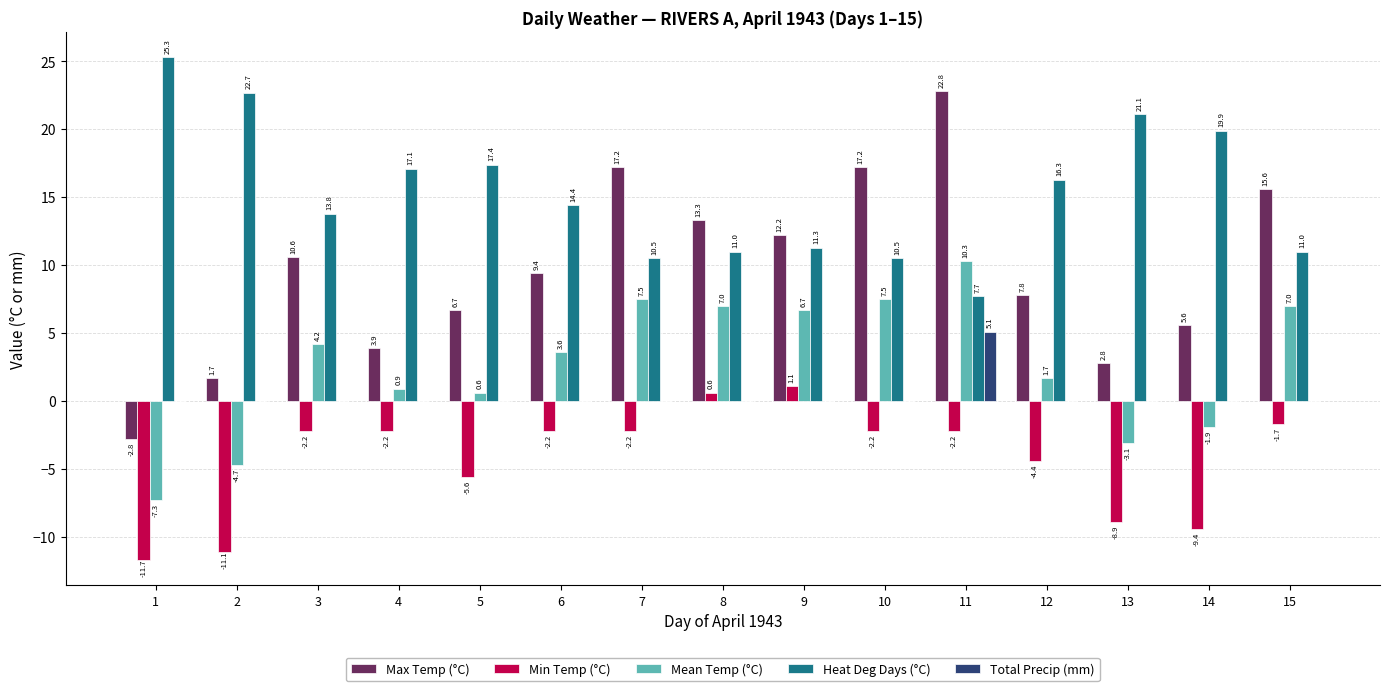

Reading left to right, transcribe all the data shown in this chart.

Max Temp (°C): 1=-2.8	2=1.7	3=10.6	4=3.9	5=6.7	6=9.4	7=17.2	8=13.3	9=12.2	10=17.2	11=22.8	12=7.8	13=2.8	14=5.6	15=15.6
Min Temp (°C): 1=-11.7	2=-11.1	3=-2.2	4=-2.2	5=-5.6	6=-2.2	7=-2.2	8=0.6	9=1.1	10=-2.2	11=-2.2	12=-4.4	13=-8.9	14=-9.4	15=-1.7
Mean Temp (°C): 1=-7.3	2=-4.7	3=4.2	4=0.9	5=0.6	6=3.6	7=7.5	8=7.0	9=6.7	10=7.5	11=10.3	12=1.7	13=-3.1	14=-1.9	15=7.0
Heat Deg Days (°C): 1=25.3	2=22.7	3=13.8	4=17.1	5=17.4	6=14.4	7=10.5	8=11.0	9=11.3	10=10.5	11=7.7	12=16.3	13=21.1	14=19.9	15=11.0
Total Precip (mm): 1=0.0	2=0.0	3=0.0	4=0.0	5=0.0	6=0.0	7=0.0	8=0.0	9=0.0	10=0.0	11=5.1	12=0.0	13=0.0	14=0.0	15=0.0